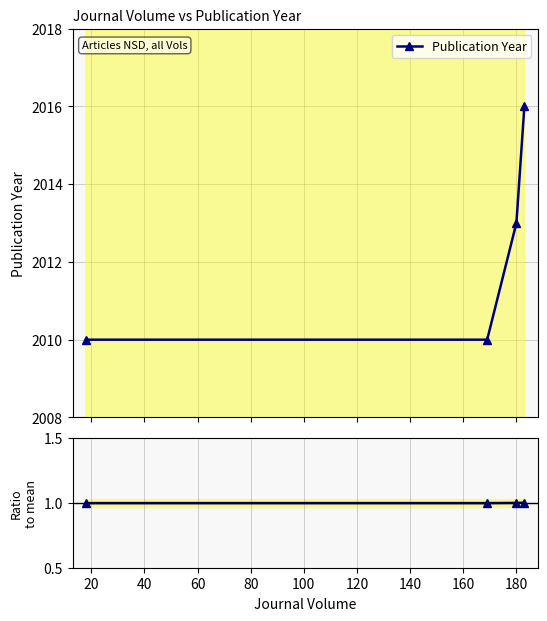

How many data points in Publication Year are less than 2013?

2